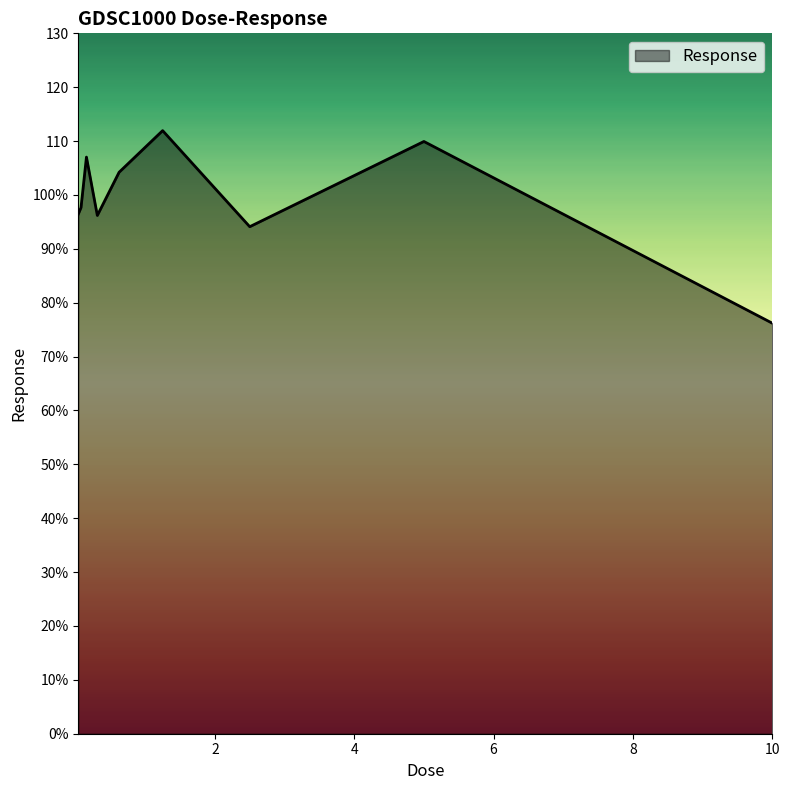

Reading left to right, transcribe all the data shown in this chart.

96.4	97.7	107.0	96.2	104.2	111.9	94.1	109.9	76.2